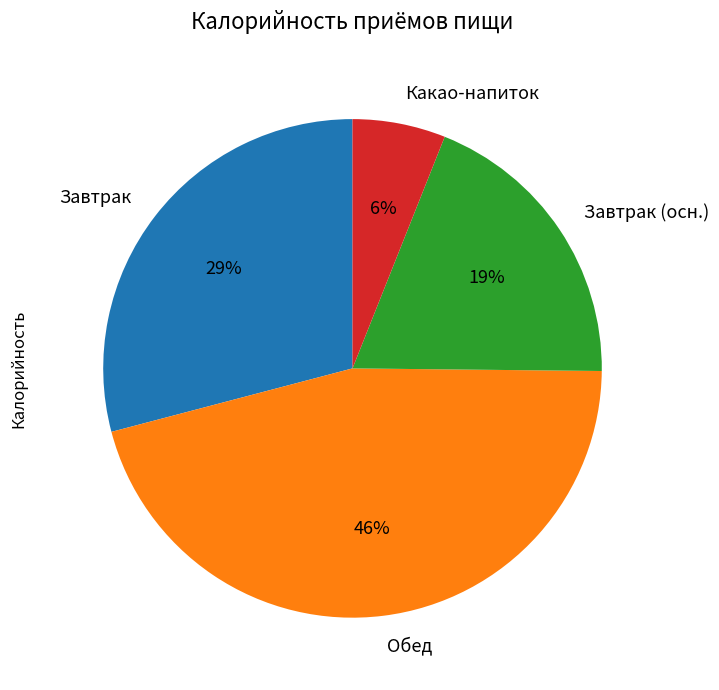

Which slice is the smallest?

Какао-напиток